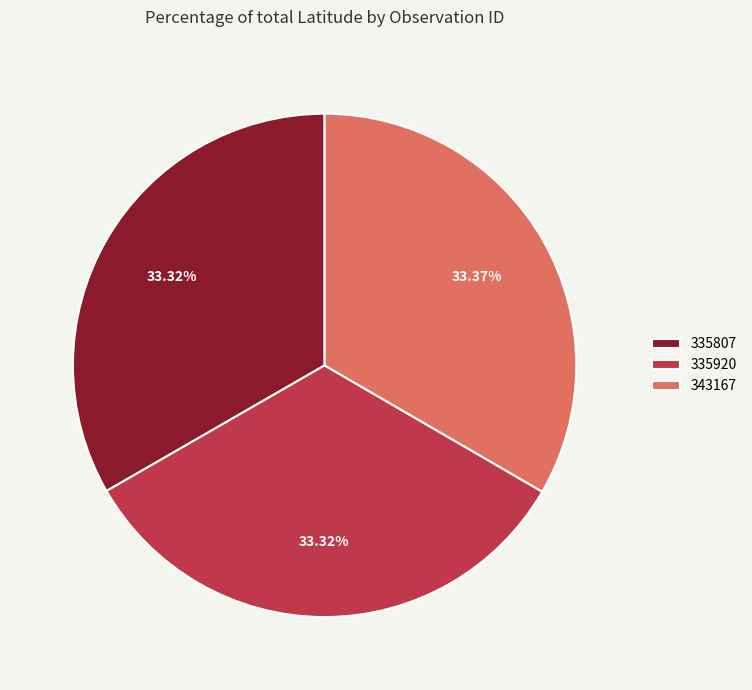

Count the number of slices in the pie.

3